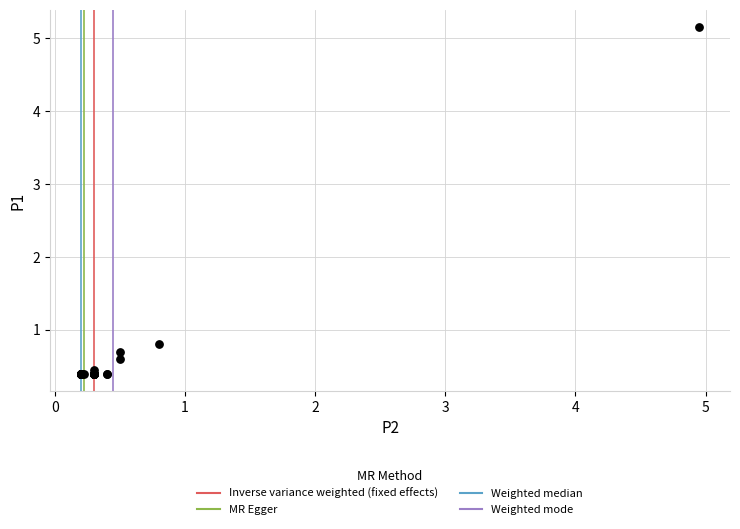

What Y value in the scatter plot is closest to 2?

0.8